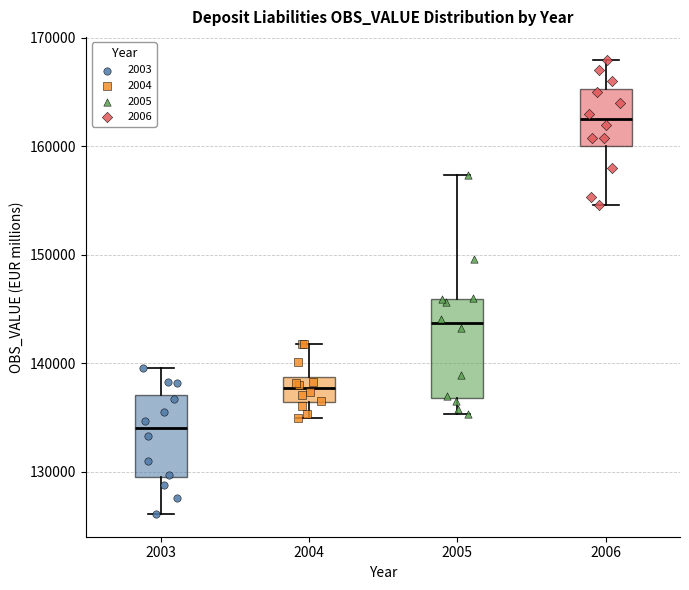

Which box's median line is the highest?

2006